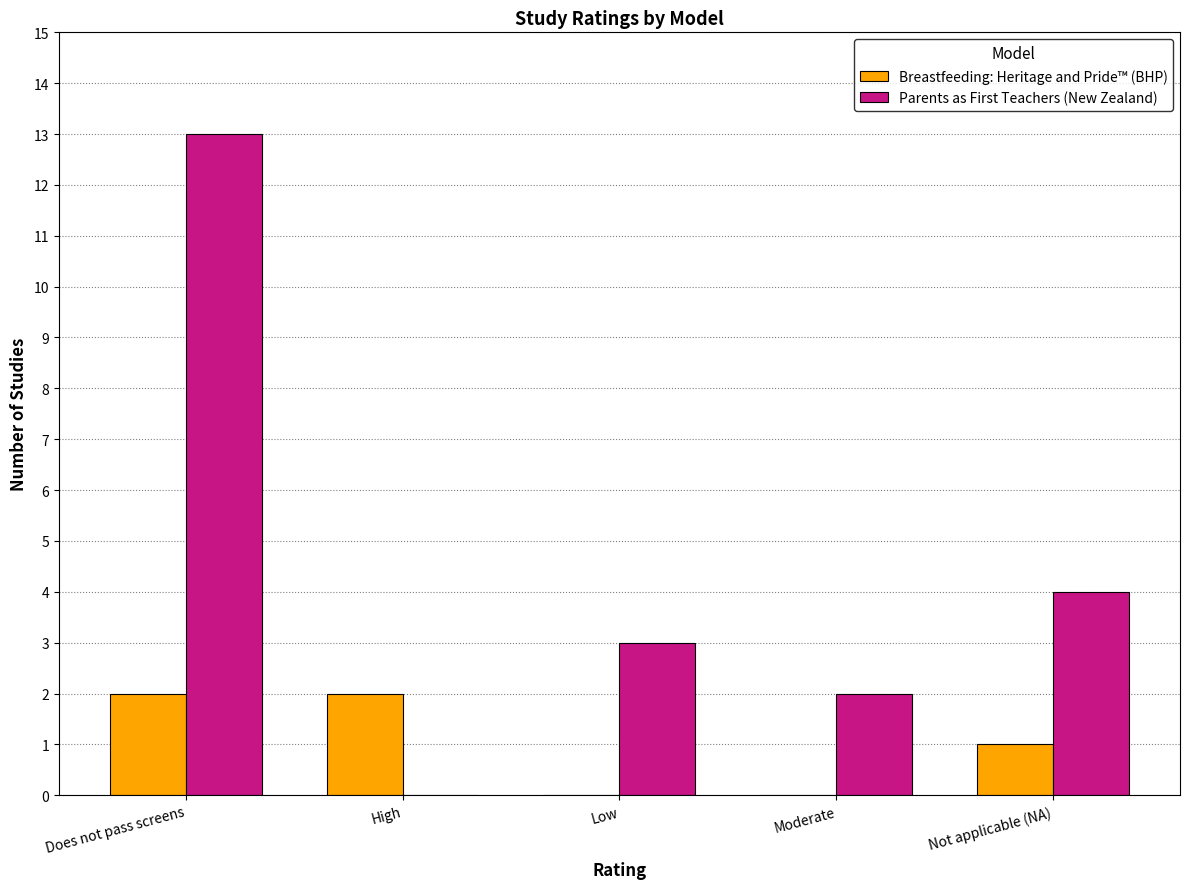

Does the chart contain stacked bars?

No